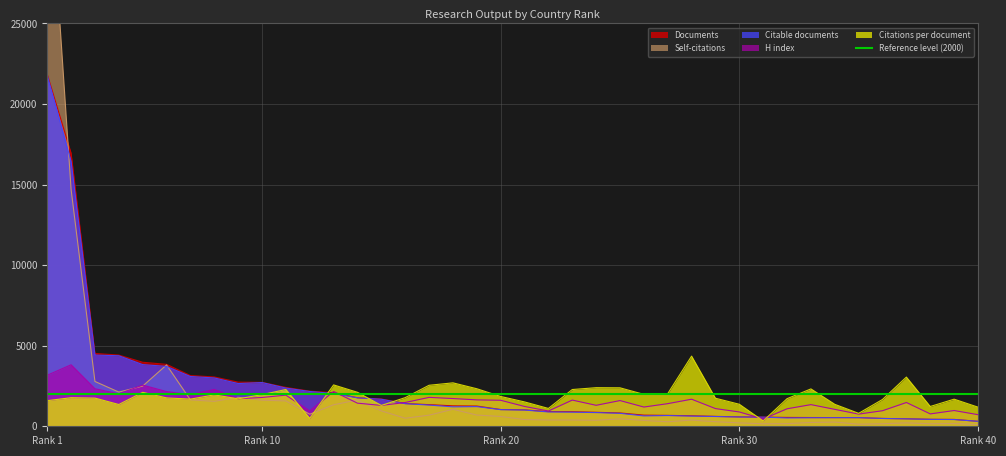

What is the lowest value of the Citable documents series?

307.0